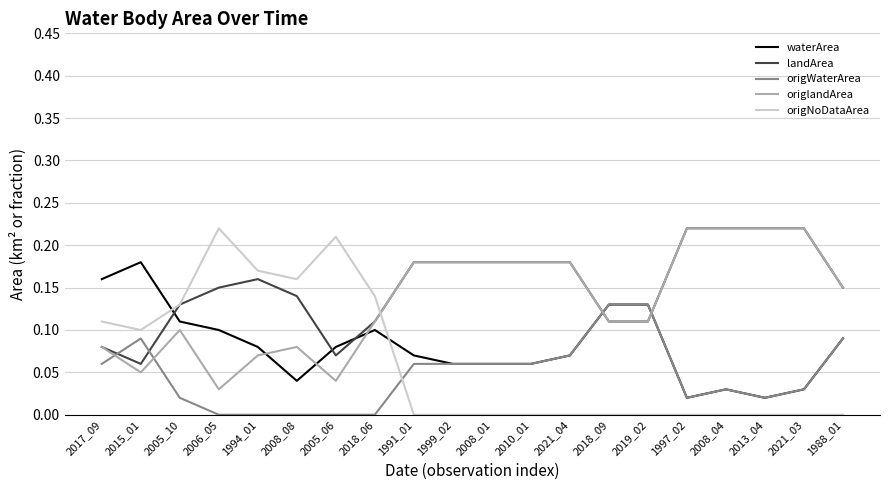

True or false: origWaterArea and landArea cross at least once.

True